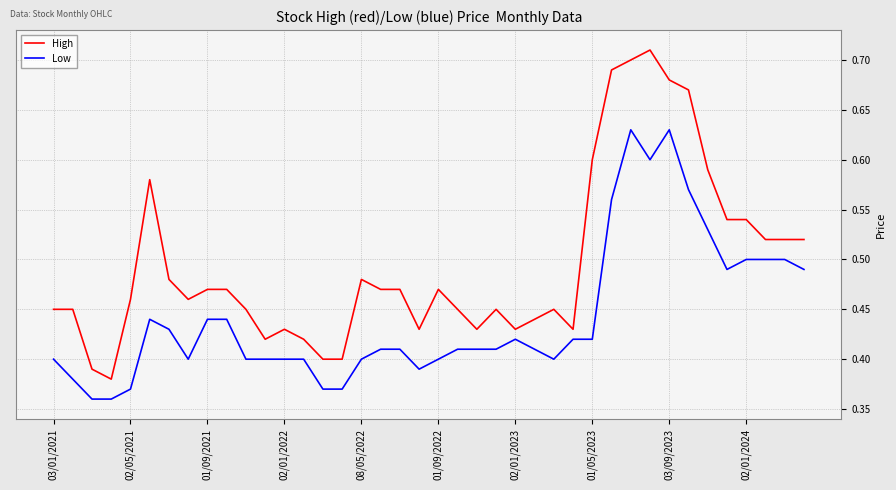

True or false: Low has more than 0 points higher than both neighbors.

True